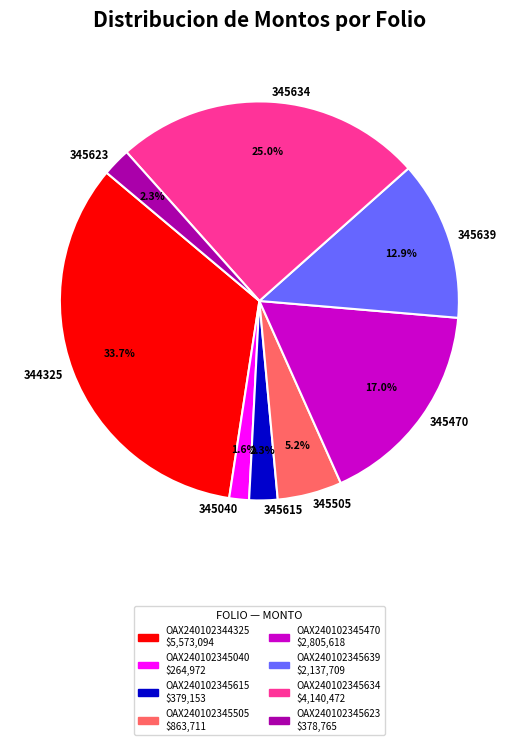

Is there any slice that represents more than half of the pie?

No